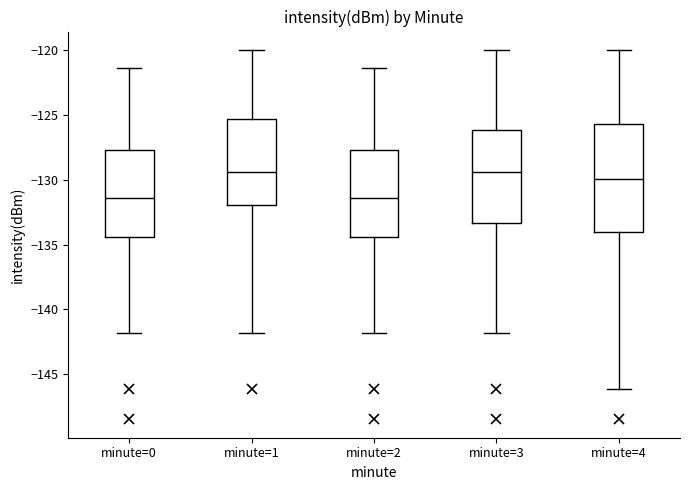

Reading left to right, read every box against the y-axis: the position of its median line, the range the box covers, and the ends of its whiskers. The values are not printed on the chart, so give them approximately, as read against the axis.

minute=0: median -131.5, box -134.5 to -127.5, whiskers -142.0 to -121.5
minute=1: median -129.5, box -132.0 to -125.5, whiskers -142.0 to -120.0
minute=2: median -131.5, box -134.5 to -127.5, whiskers -142.0 to -121.5
minute=3: median -129.5, box -133.5 to -126.0, whiskers -142.0 to -120.0
minute=4: median -130.0, box -134.0 to -125.5, whiskers -146.0 to -120.0